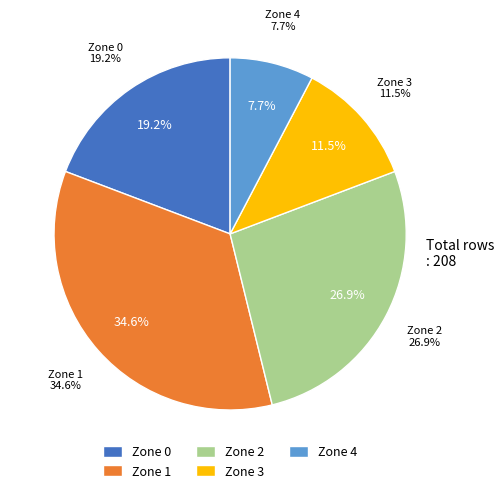

What is the largest slice in the pie chart?

Zone 1